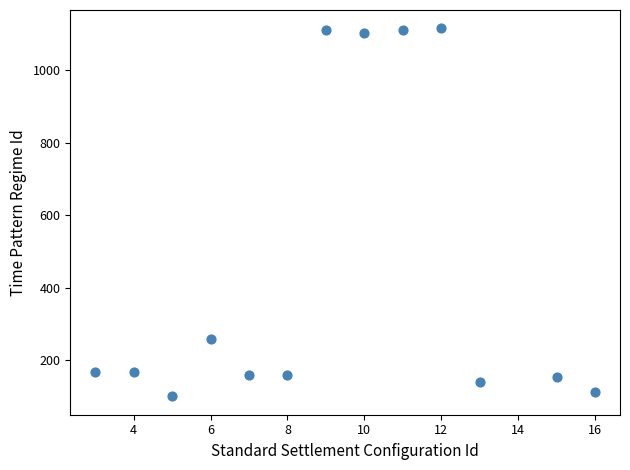

What Y value in the scatter plot is closest to 608?

257